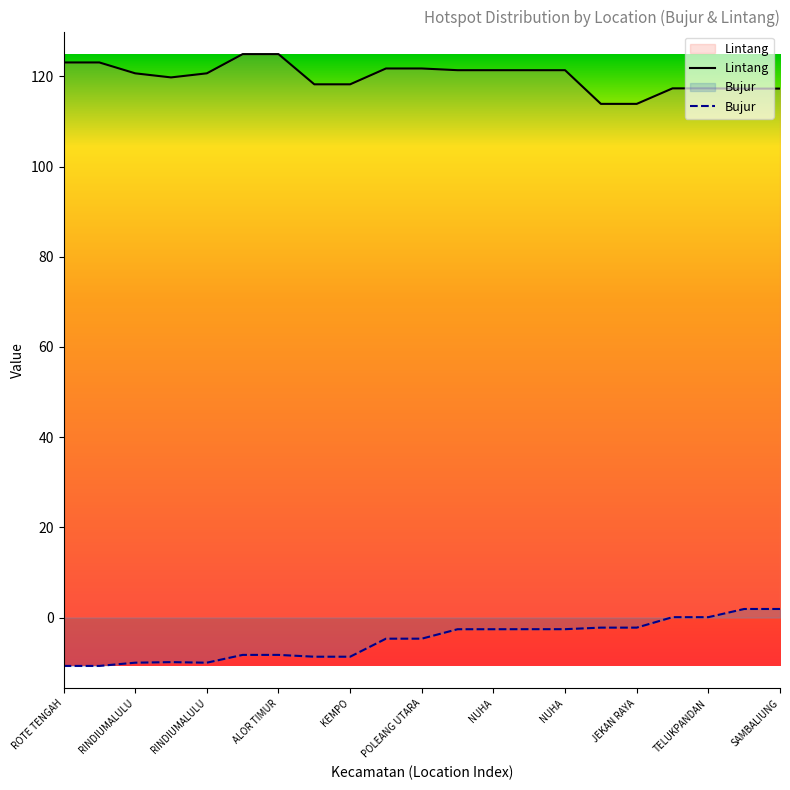

At how many categories does at least one series exceed 57?

21